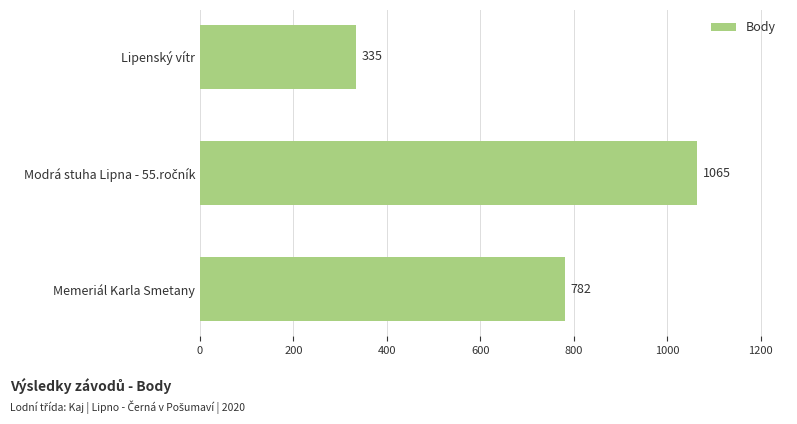

What is the change in value from Lipenský vítr to Memeriál Karla Smetany?

+447